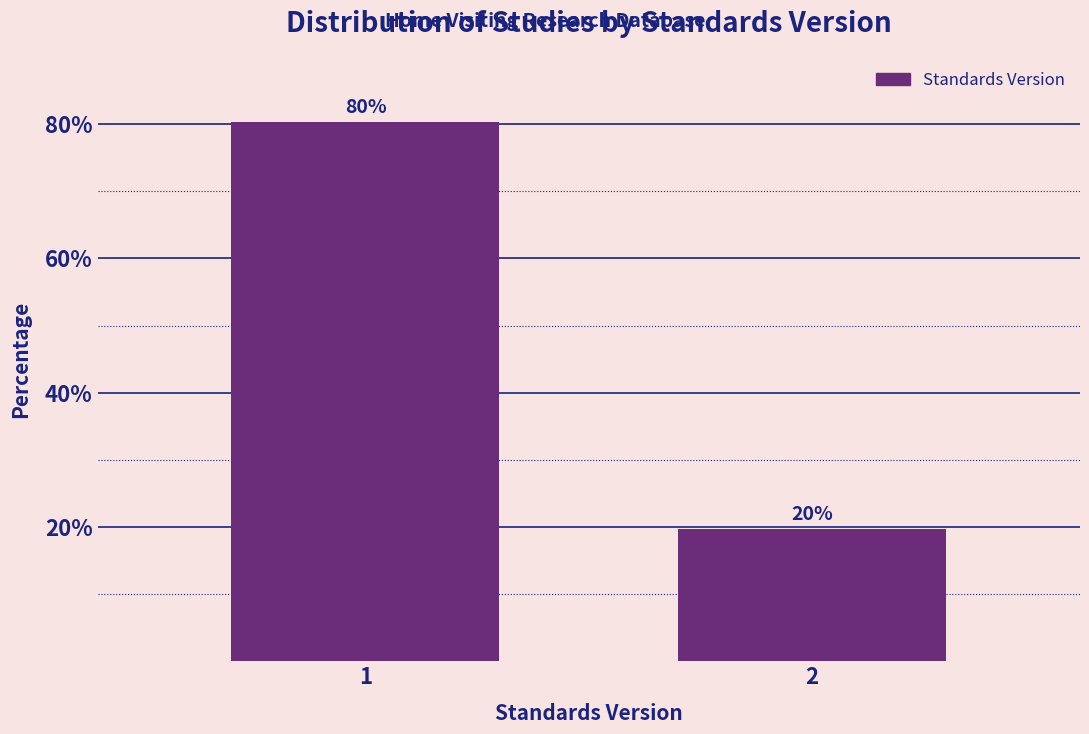

List the labels in order of value, largest first.

1, 2